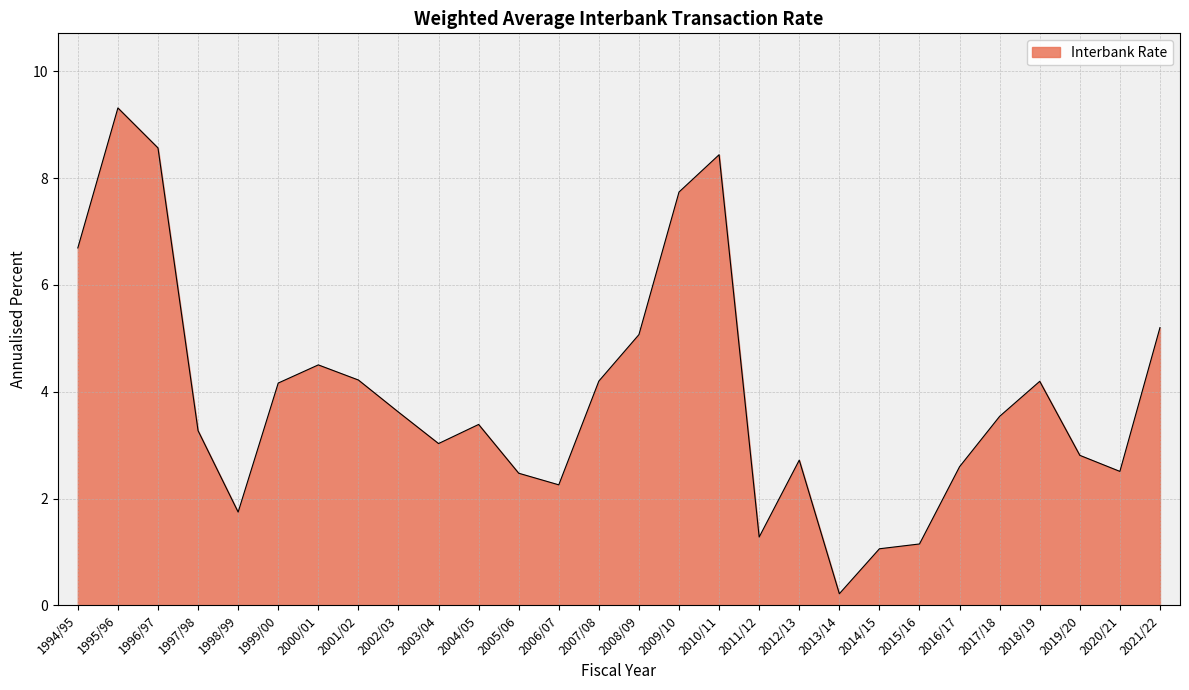

Which has a higher value, 2011/12 or 2004/05?

2004/05